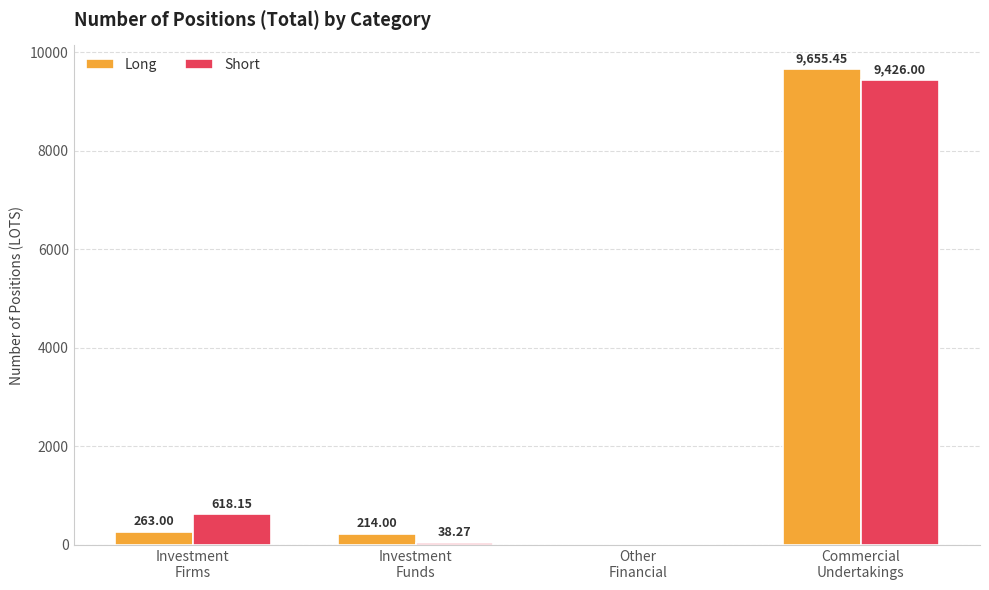

What is the sum of all Short values?

10082.4